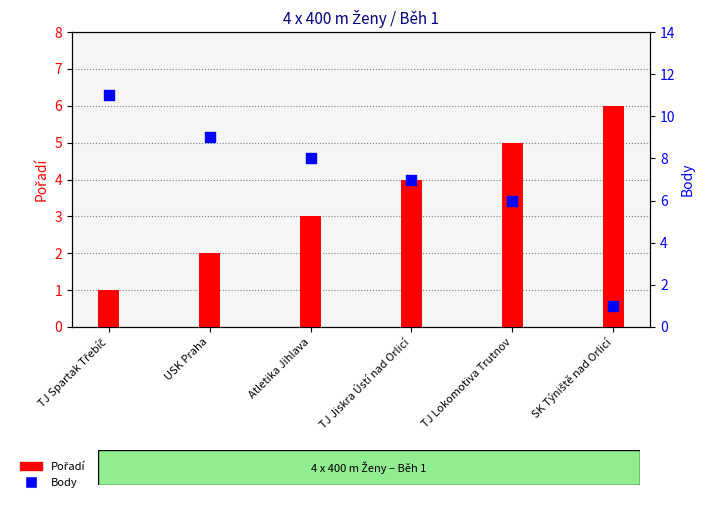

Which series reaches the maximum Y coordinate?

Body